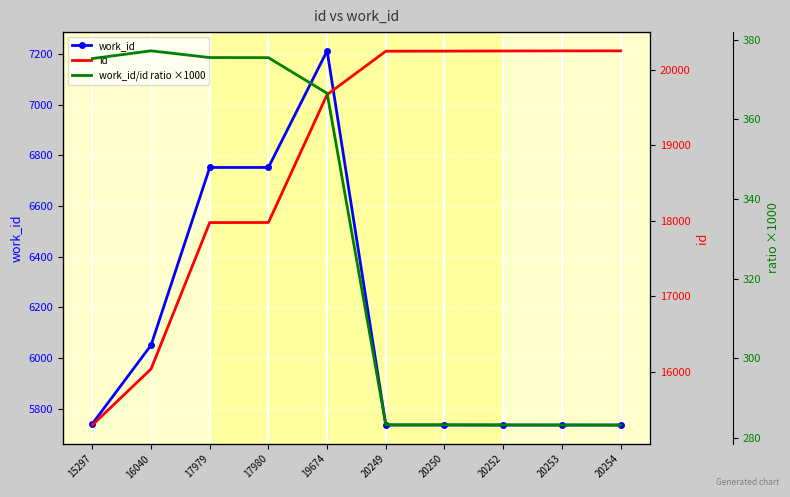

How many categories are shown in the chart?

10